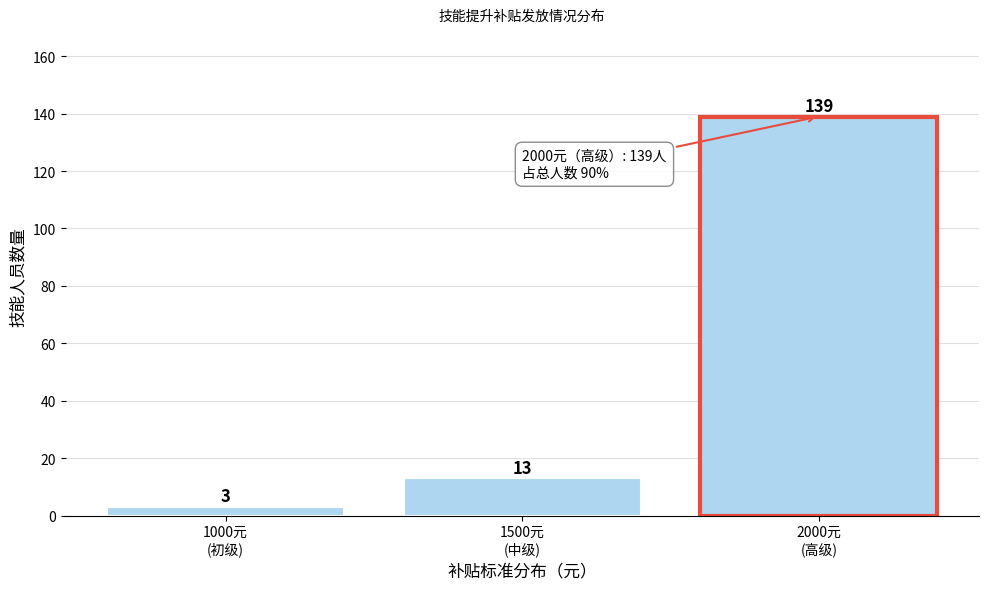

Reading left to right, list all the values displayed in this chart.

3	13	139